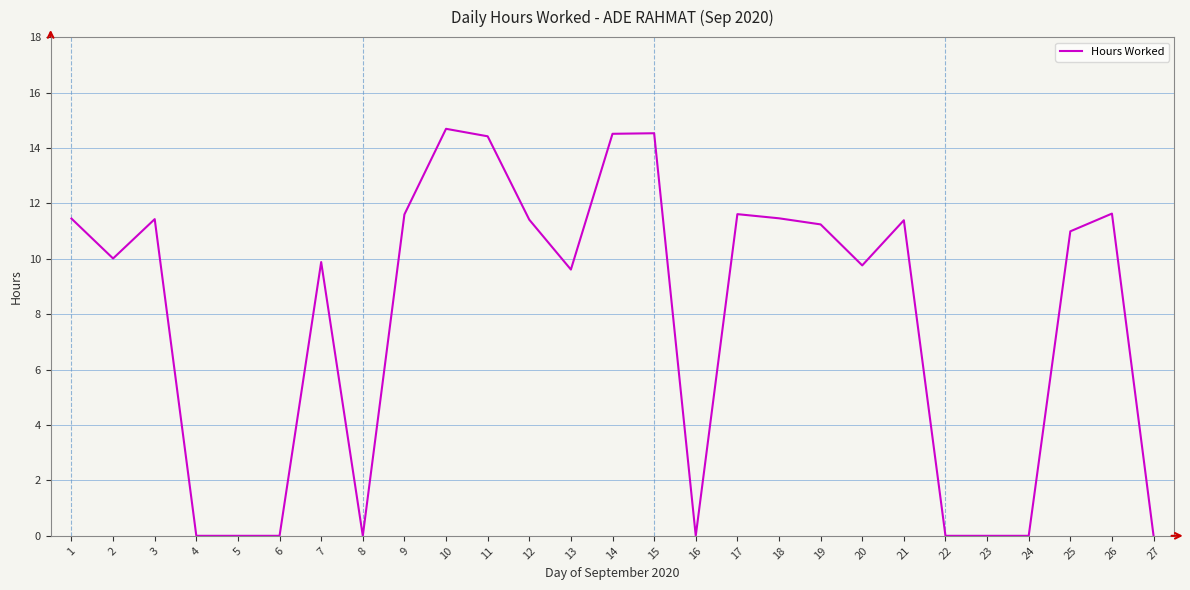

The value at 11 is 14.4. True or false?

True